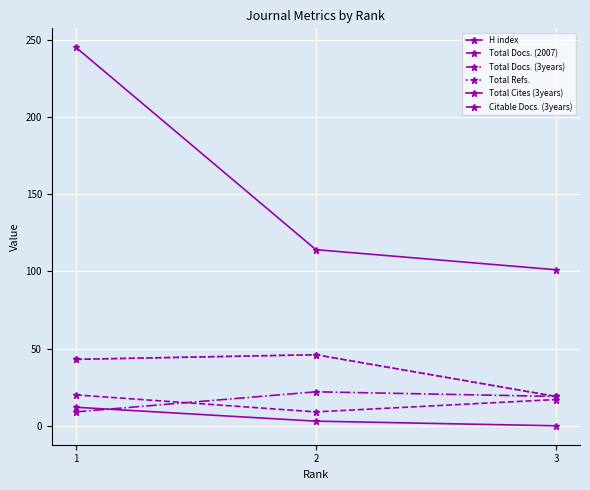

Does the chart have visible grid lines?

Yes